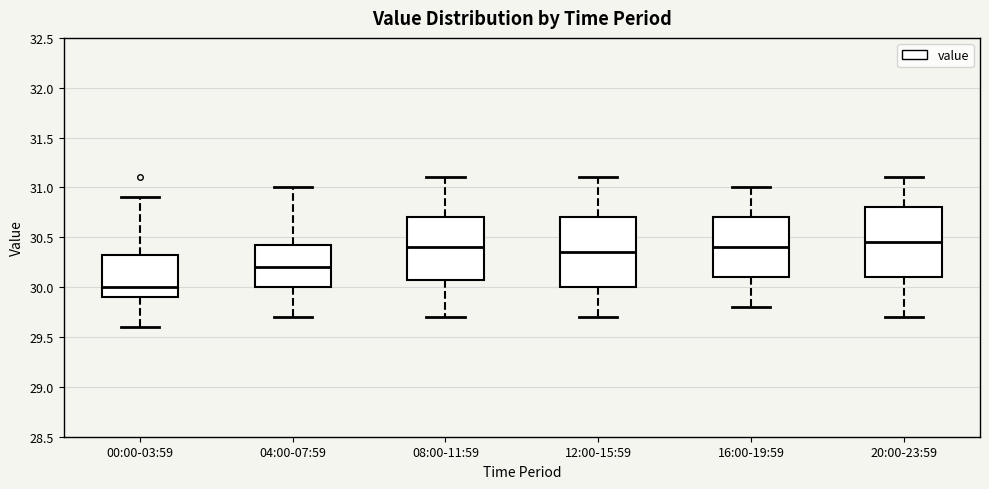

Where does the median line of the box for 04:00-07:59 sit on the y-axis? The values are not printed on the chart, so give them approximately, as read against the axis.

30.20